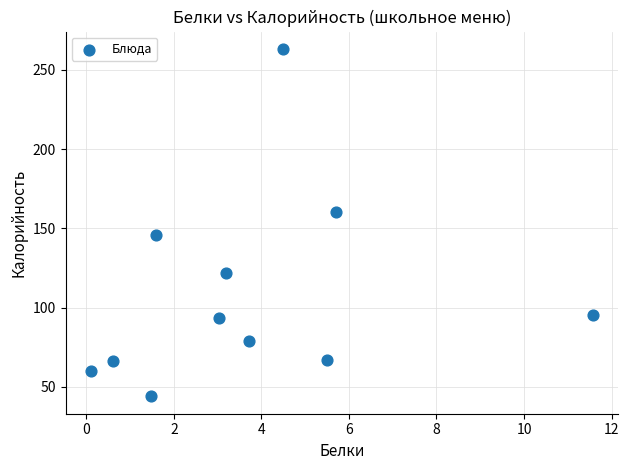

What is the average X value?

3.7